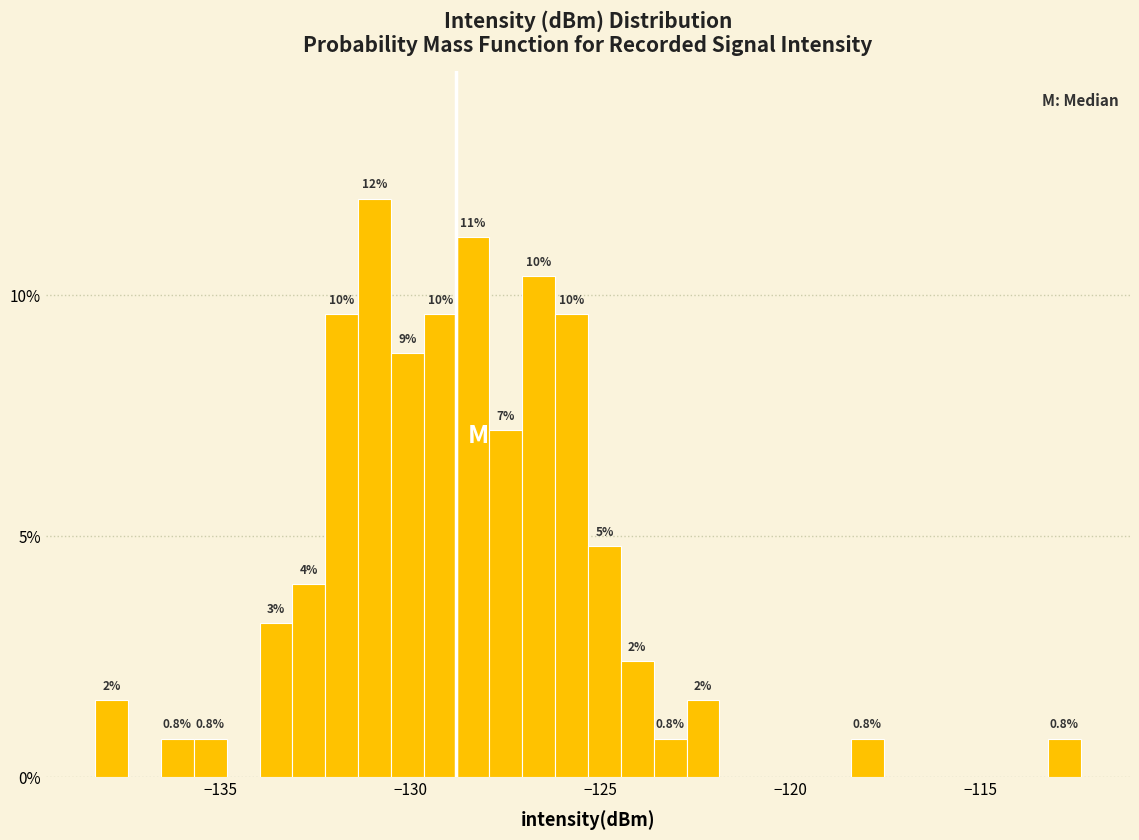

Read against the x-axis, roughly where is the centre of the tallest bar?

-131.0